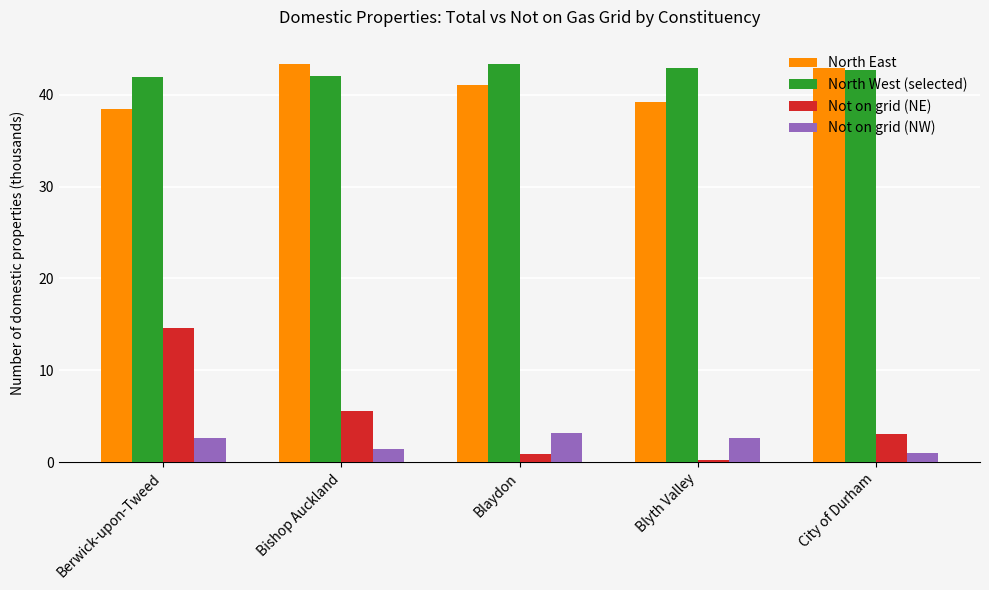

Is the value of Not on grid (NE) at Blaydon greater than the value of North West (selected) at Blaydon?

No